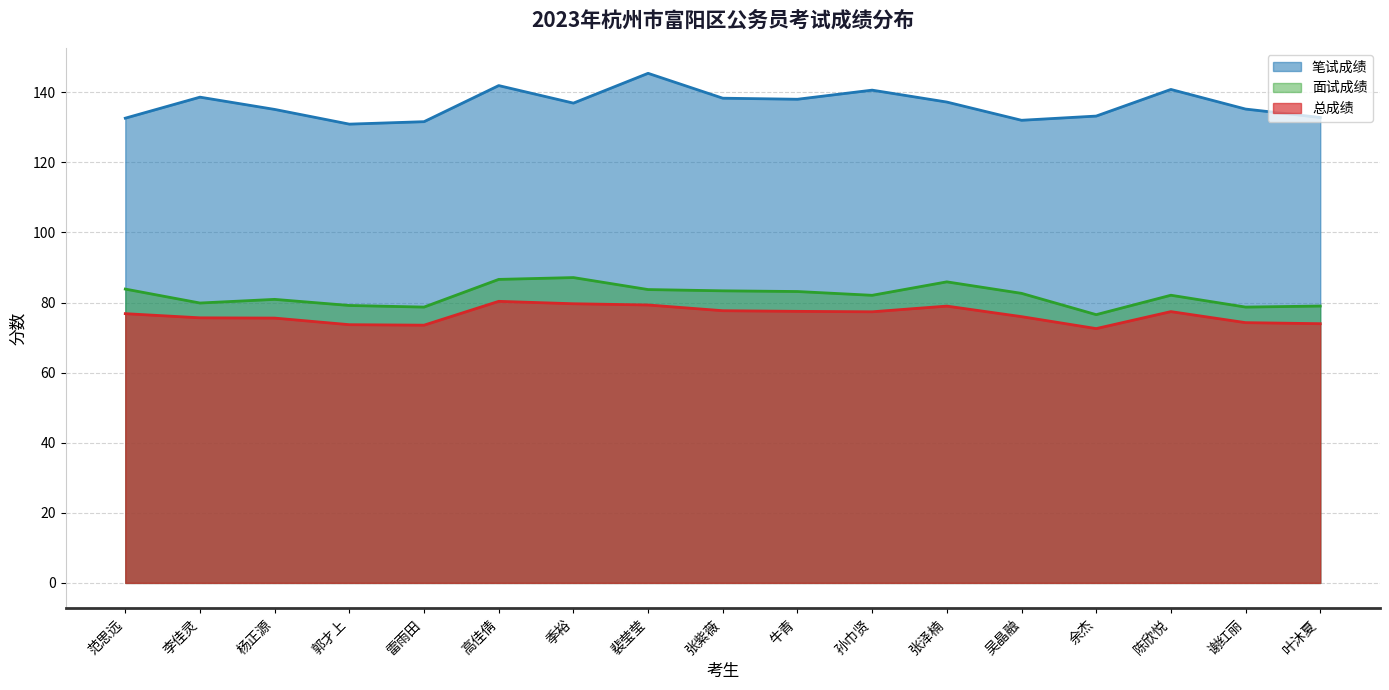

Which category has the lowest value in the 总成绩 series?

余杰